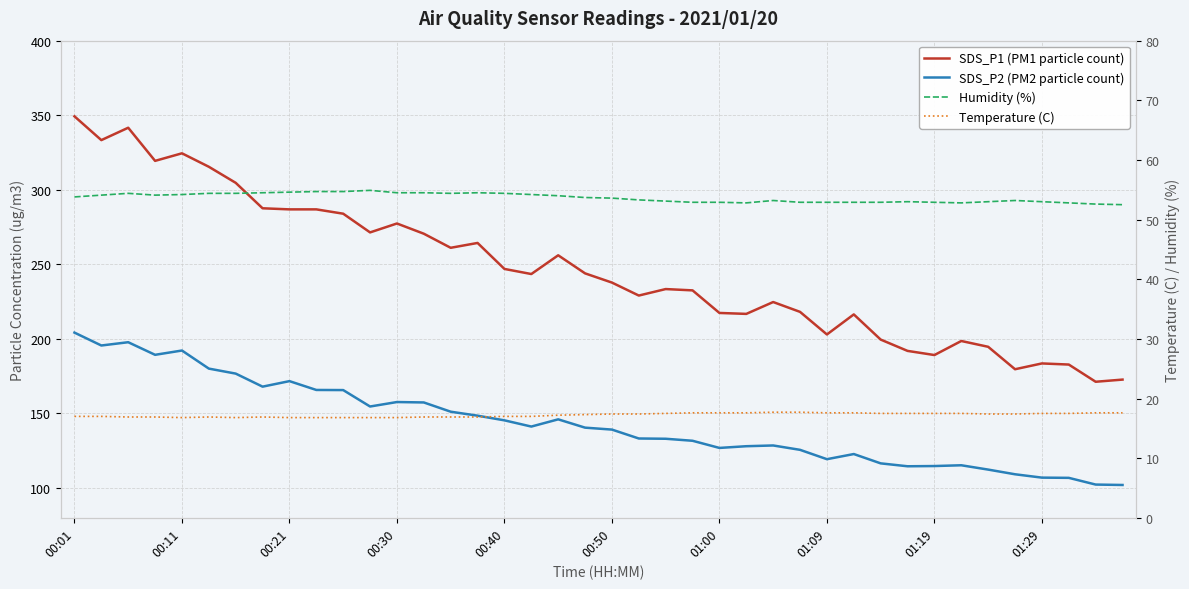

What are all the series names shown in the legend?

SDS_P1 (PM1 particle count), SDS_P2 (PM2 particle count), Humidity (%), Temperature (C)